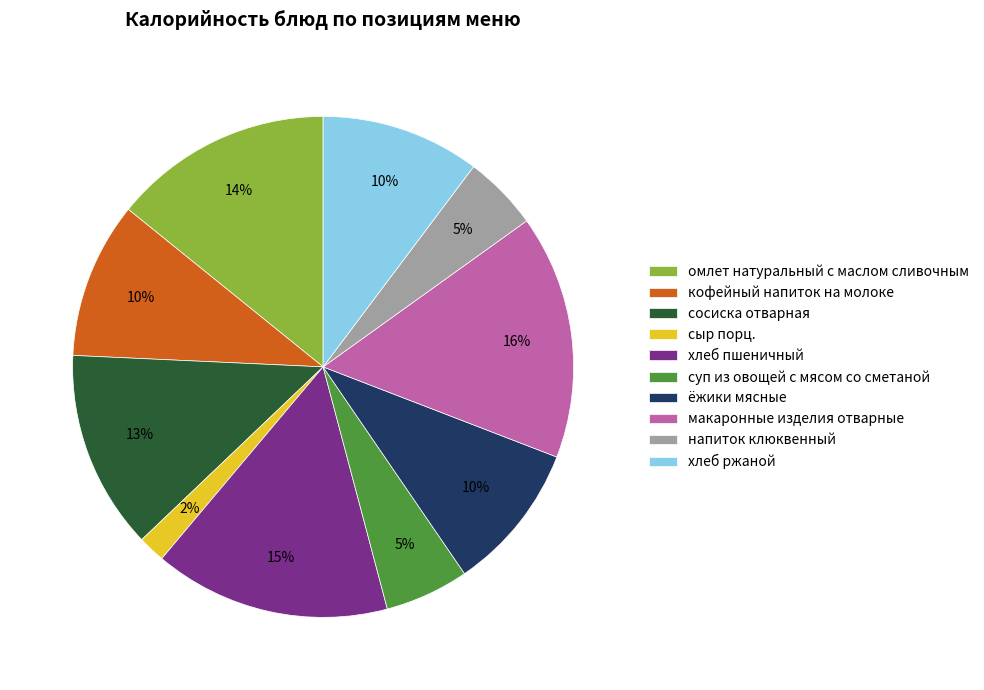

Does напиток клюквенный represent more than half of the total?

No